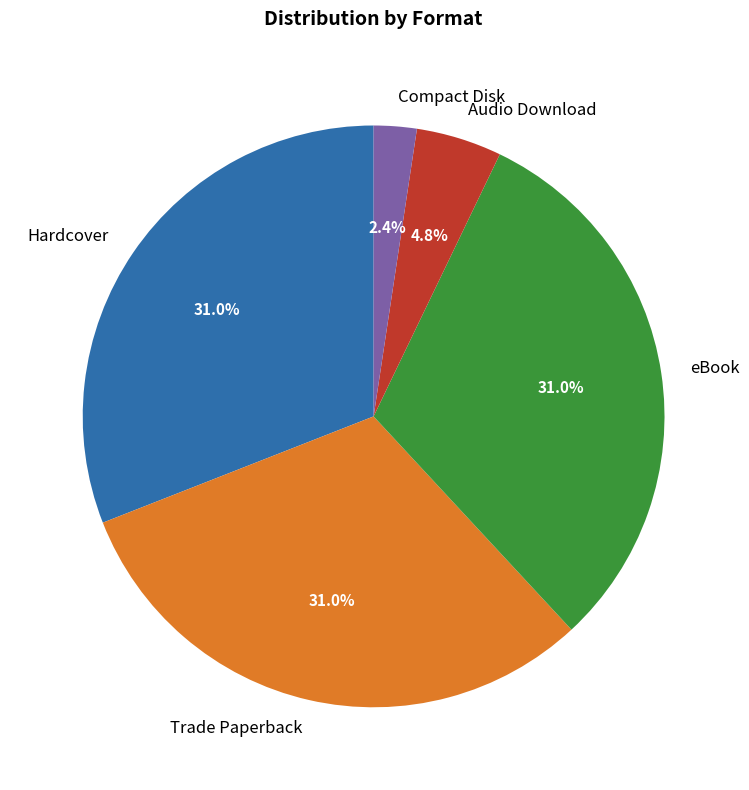

To the nearest percent, what percentage of the pie is Trade Paperback?

31%